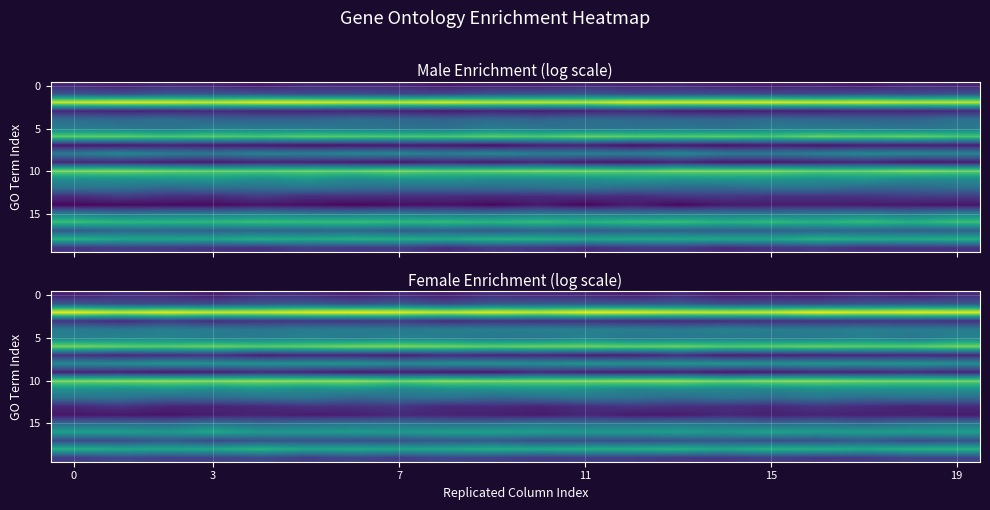

How many series are shown in this chart?

20